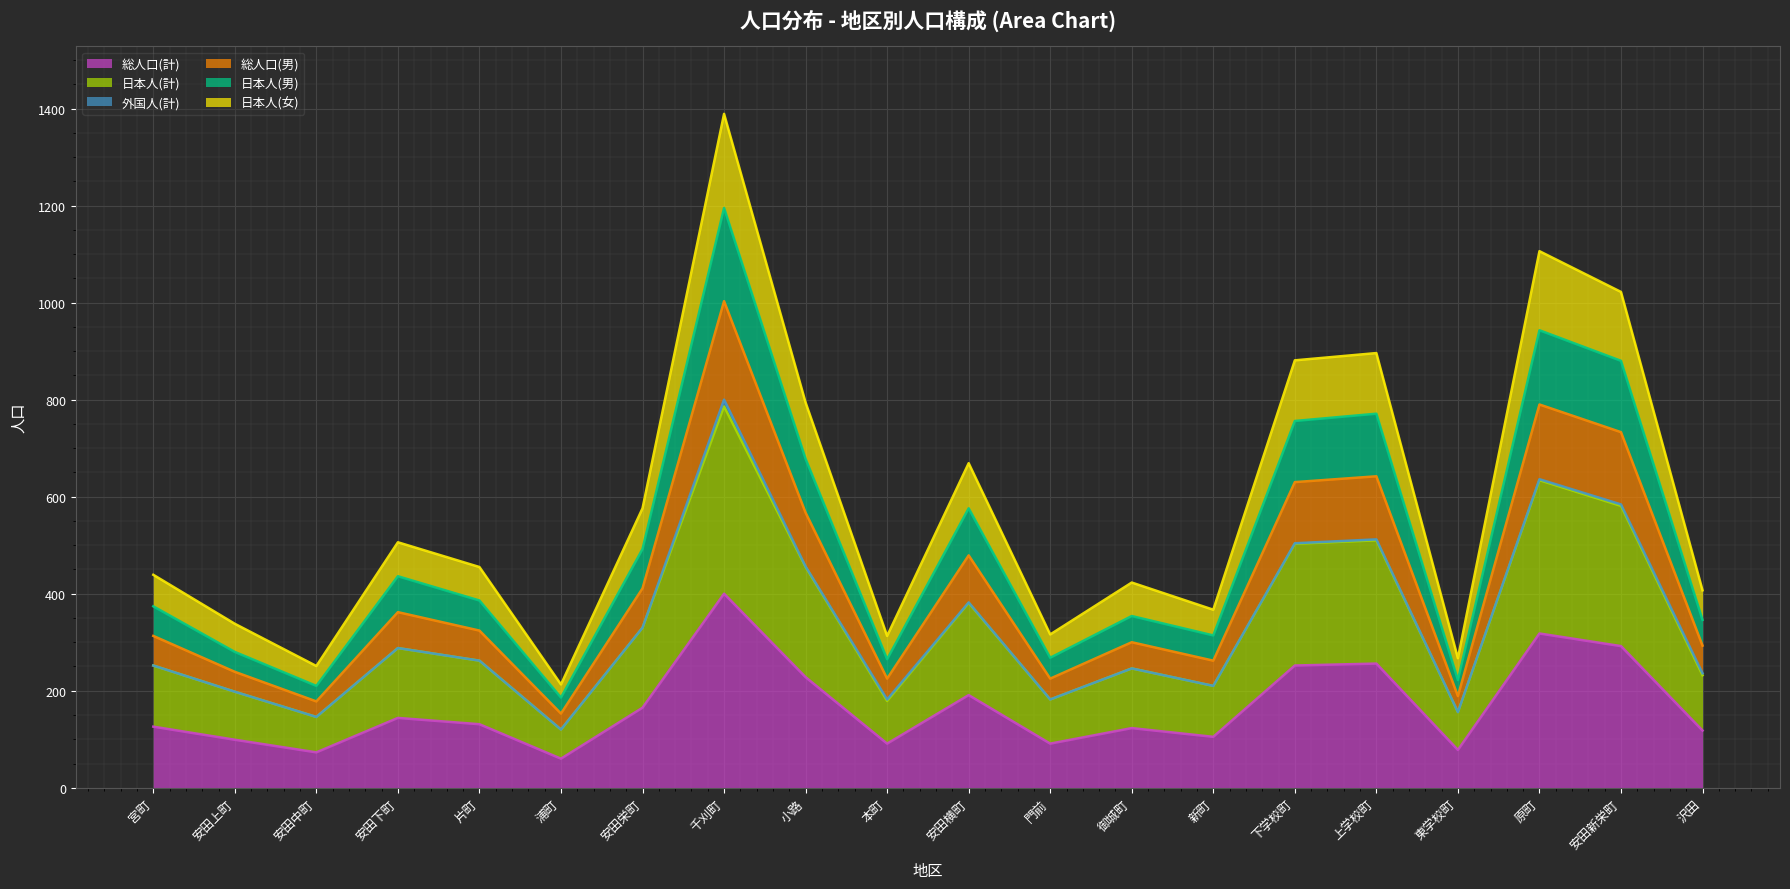

Is it true that 日本人(計) equals 67 at 安田中町?

False